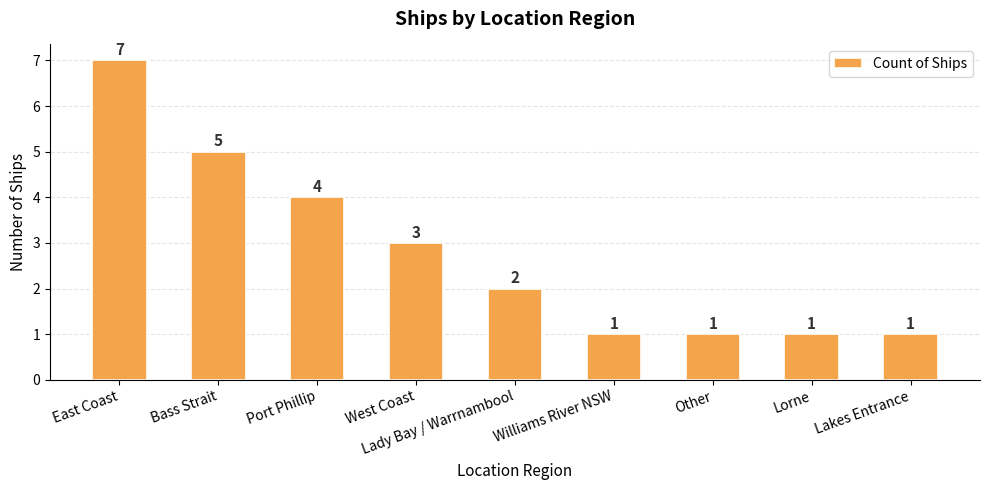

What is the label of the 5th bar from the right?

Lady Bay / Warrnambool